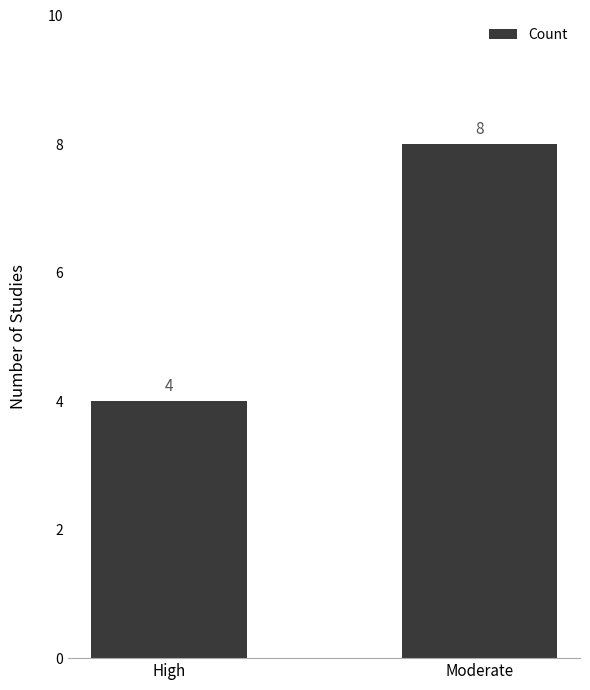

Where is the data nearest to the value 6?

High